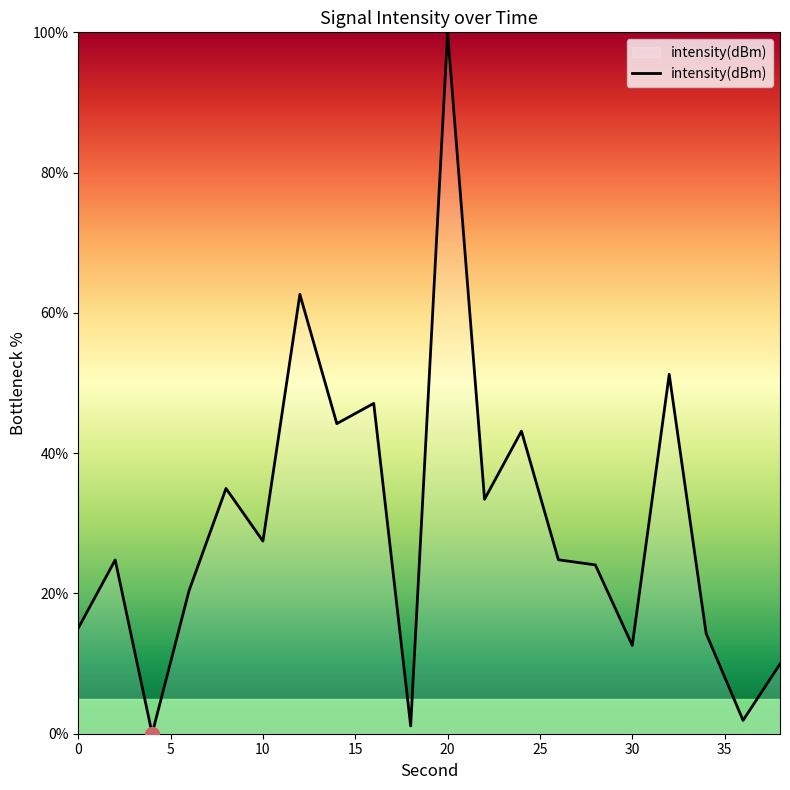

What is the difference between the maximum and minimum values?

100.0